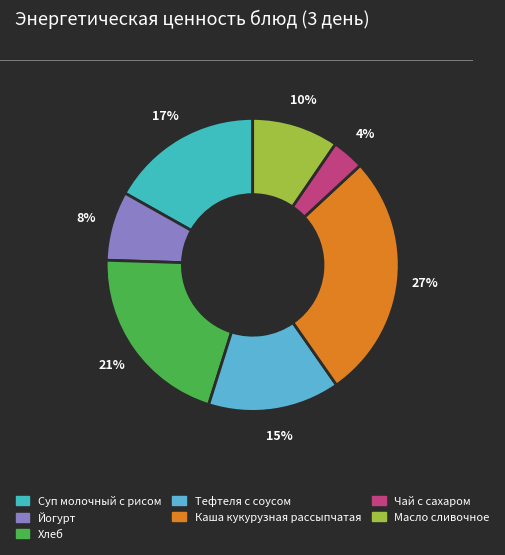

Count the number of slices in the pie.

7